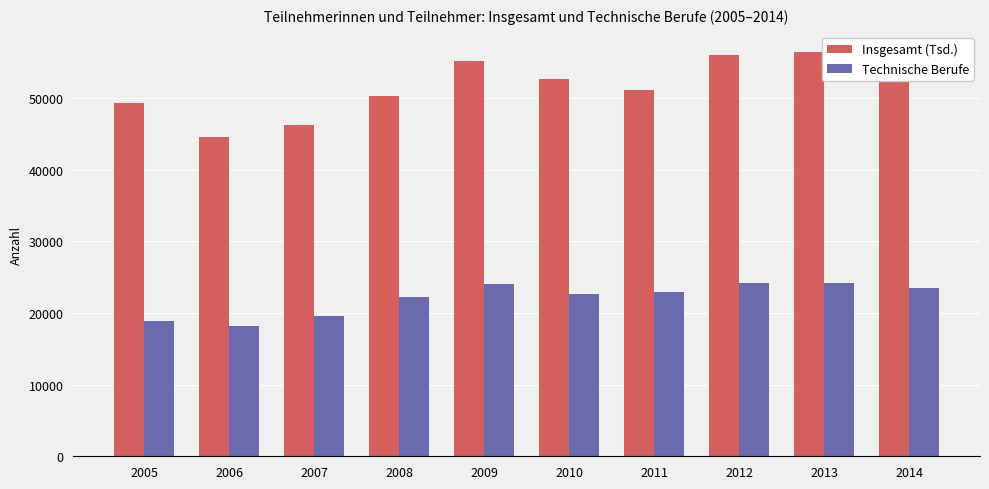

What is the sum of all Insgesamt (Tsd.) values?

516851